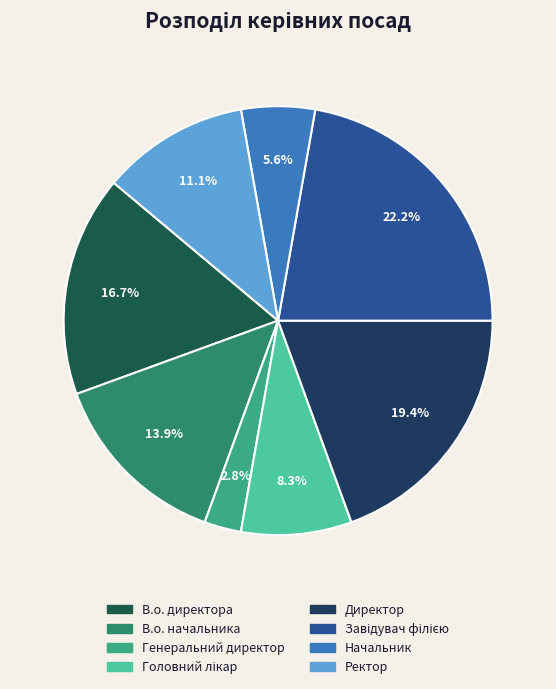

How much of the chart is everything except Генеральний директор?

97.2%